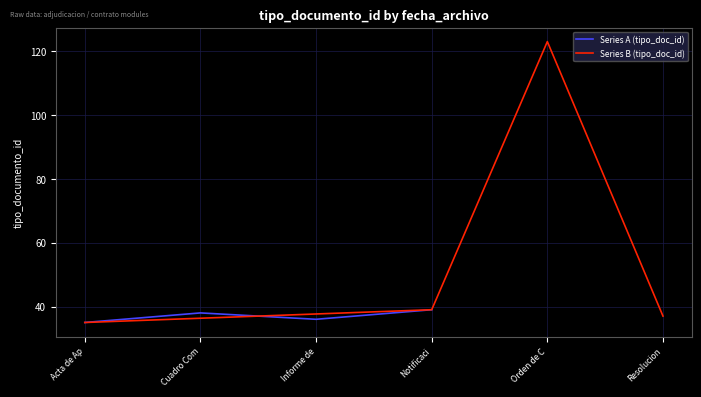

Between Notificaci and Acta de Ap, which is larger?

Notificaci